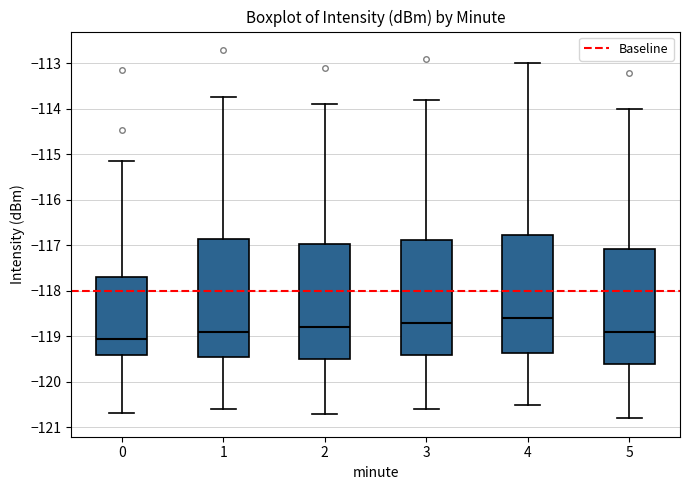

Reading left to right, transcribe this box plot: for each box, give where its median line is, the range the box spans, and where its two whiskers end, as read against the y-axis. The values are not printed on the chart, so give them approximately, as read against the axis.

0: median -119.1, box -119.4 to -117.7, whiskers -120.7 to -115.2
1: median -118.9, box -119.4 to -116.9, whiskers -120.6 to -113.7
2: median -118.8, box -119.5 to -117.0, whiskers -120.7 to -113.9
3: median -118.7, box -119.4 to -116.9, whiskers -120.6 to -113.8
4: median -118.6, box -119.4 to -116.8, whiskers -120.5 to -113.0
5: median -118.9, box -119.6 to -117.1, whiskers -120.8 to -114.0